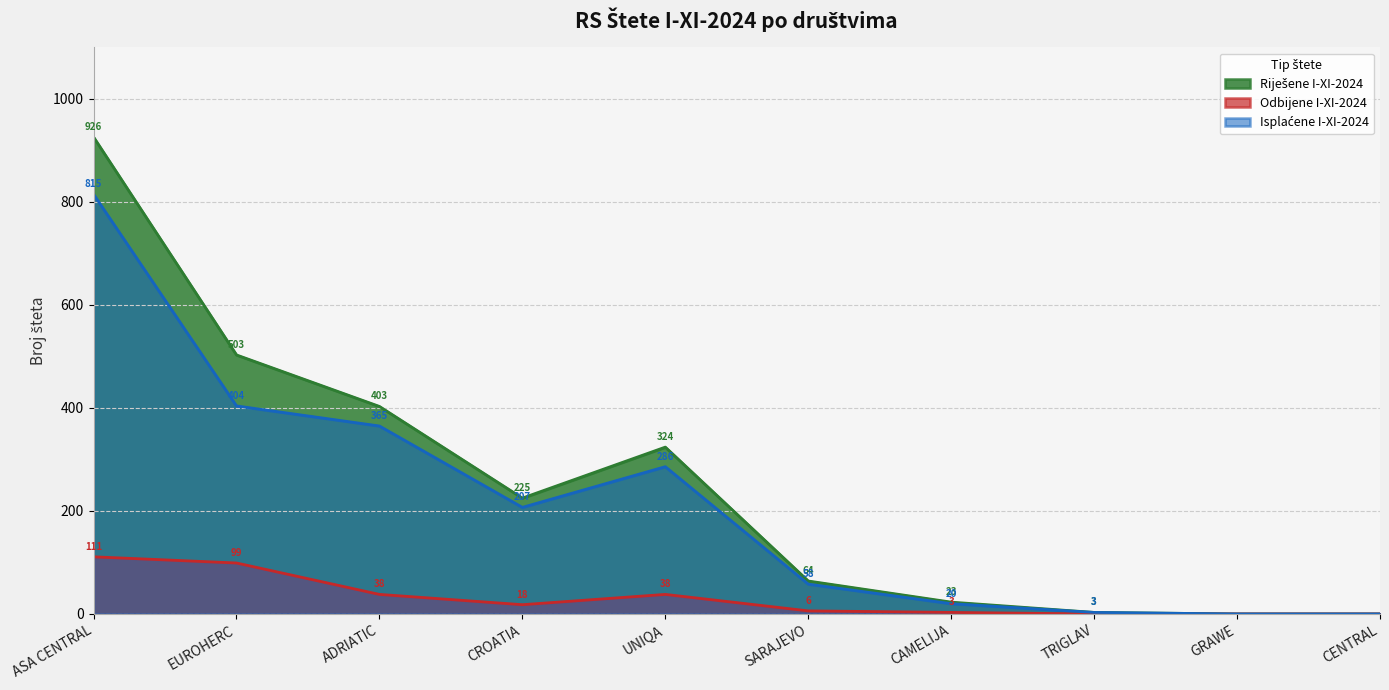

What is the sum of the Isplaćene I-XI-2024 values at TRIGLAV and UNIQA?

289